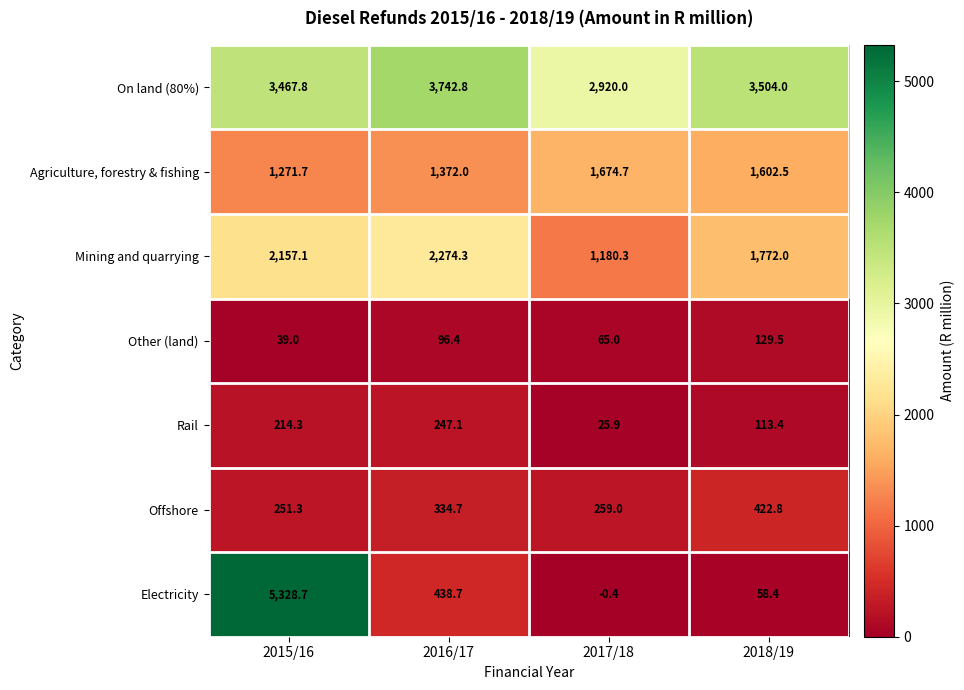

What is the difference between the highest and lowest values at 2018/19?

3445.6